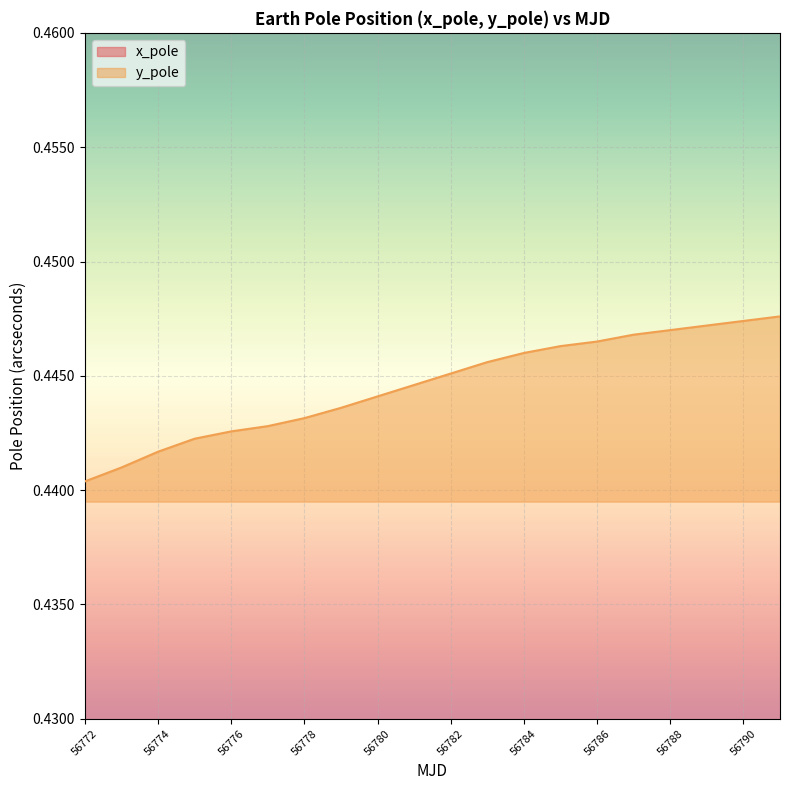

What is the value of the x_pole point at the 14th from the left?

0.1